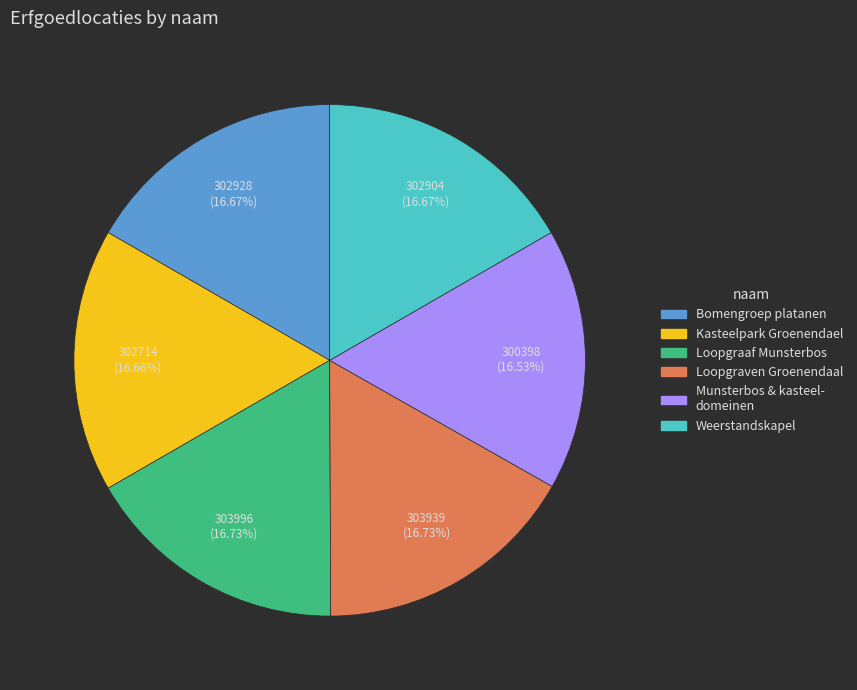

Is there a majority slice in this chart?

No